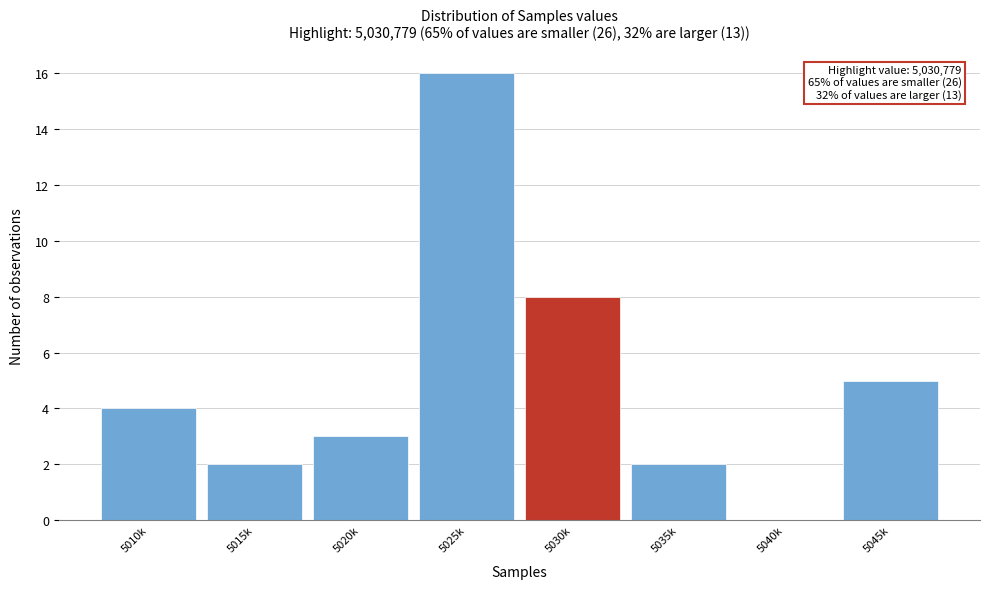

Reading right to left, what are all the values shown in this chart?

5045k=5	5040k=0	5035k=2	5030k=8	5025k=16	5020k=3	5015k=2	5010k=4